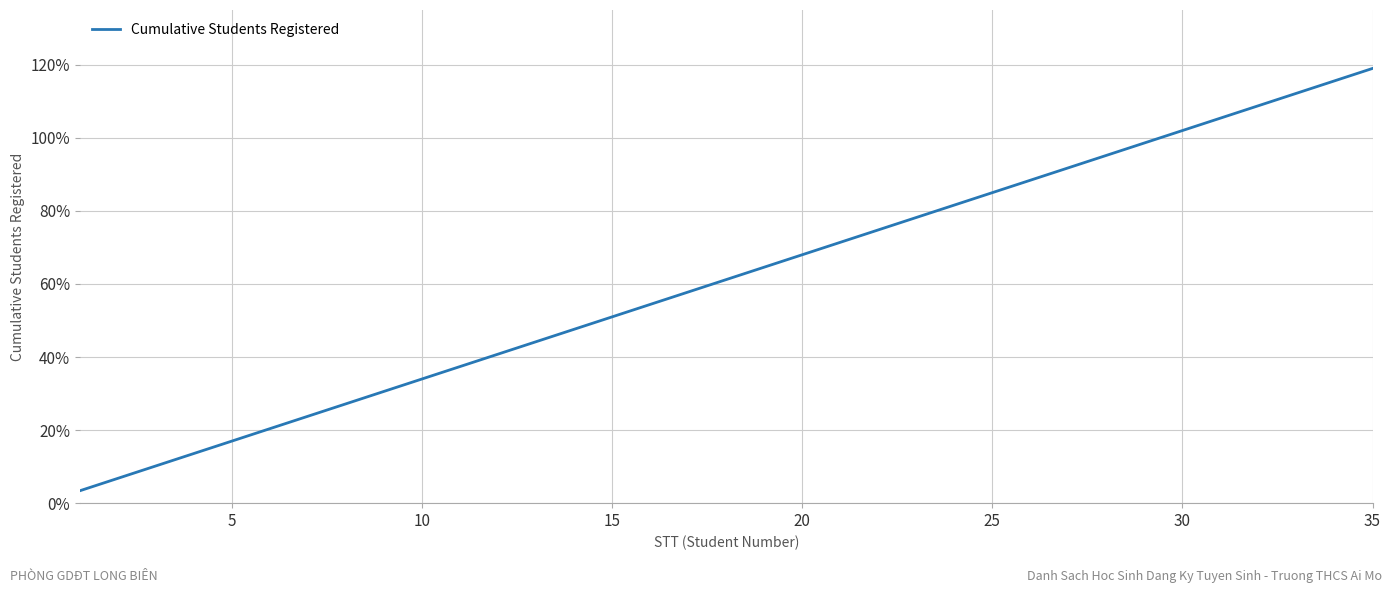

True or false: the data has more than 2 interior local peaks.

False